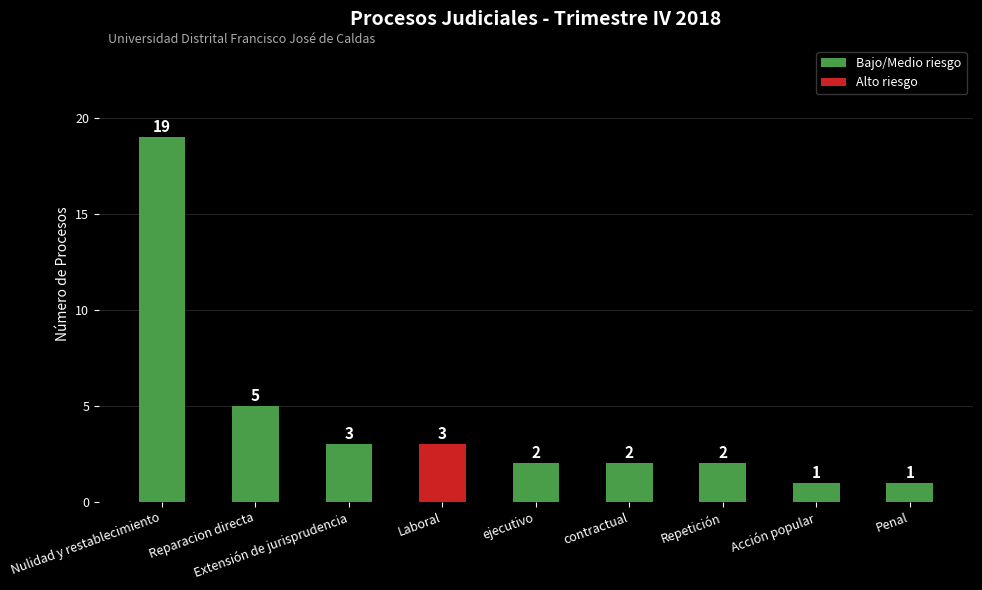

What is the sum of all values?

38